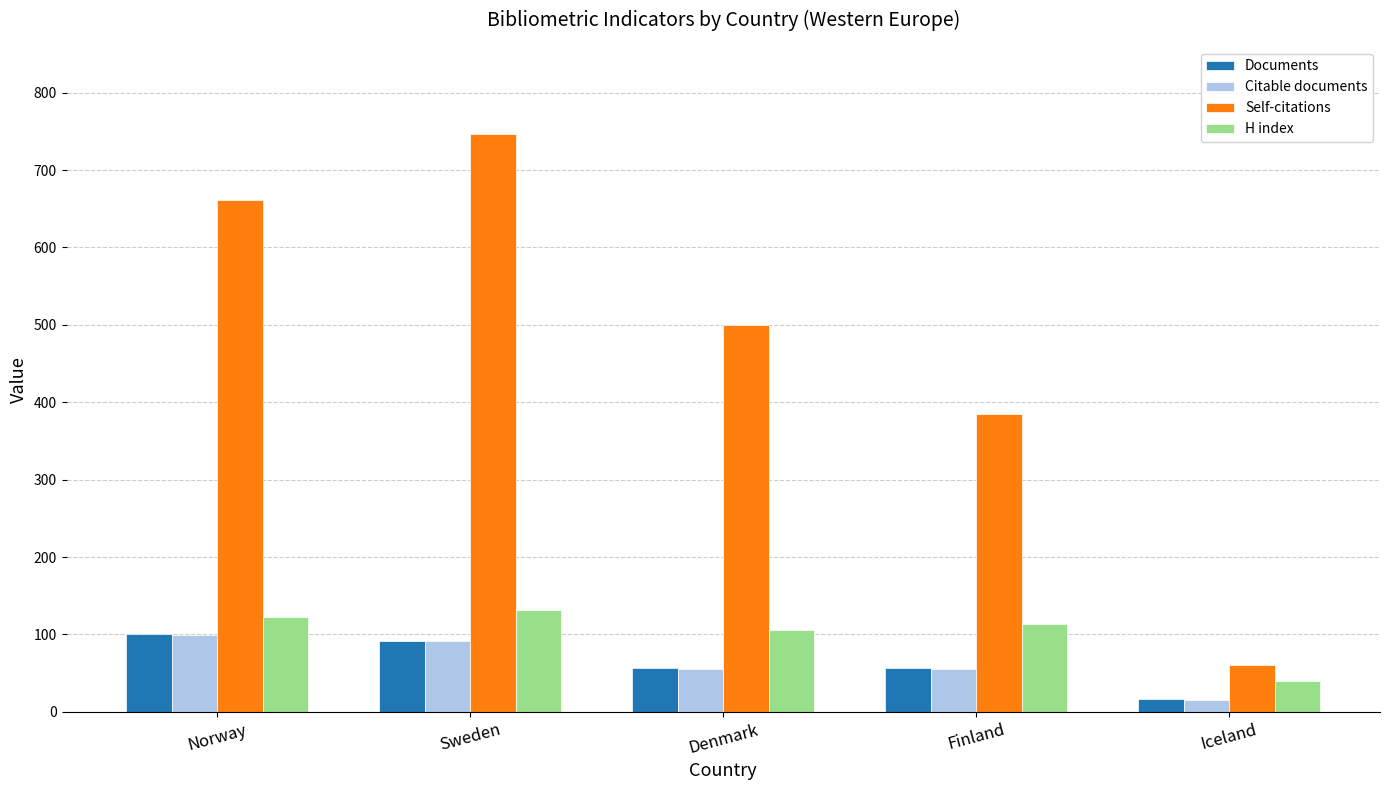

Which series changed the most between Denmark and Finland?

Self-citations